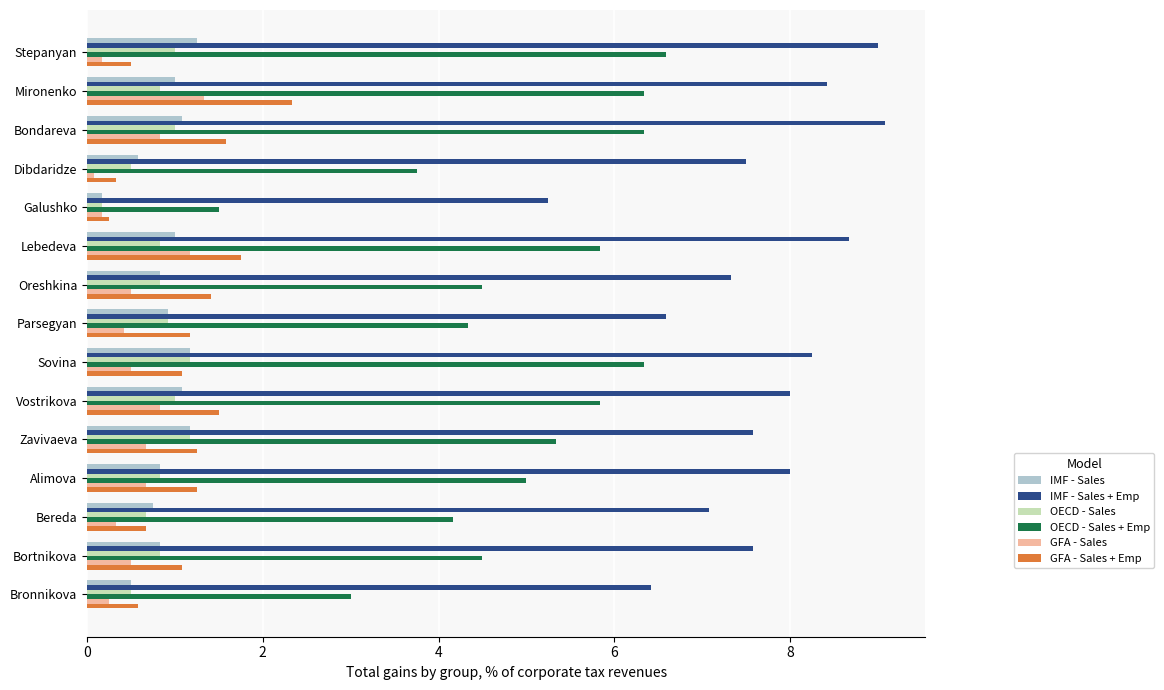

What is the approximate value of IMF - Sales at Bondareva?

1.1